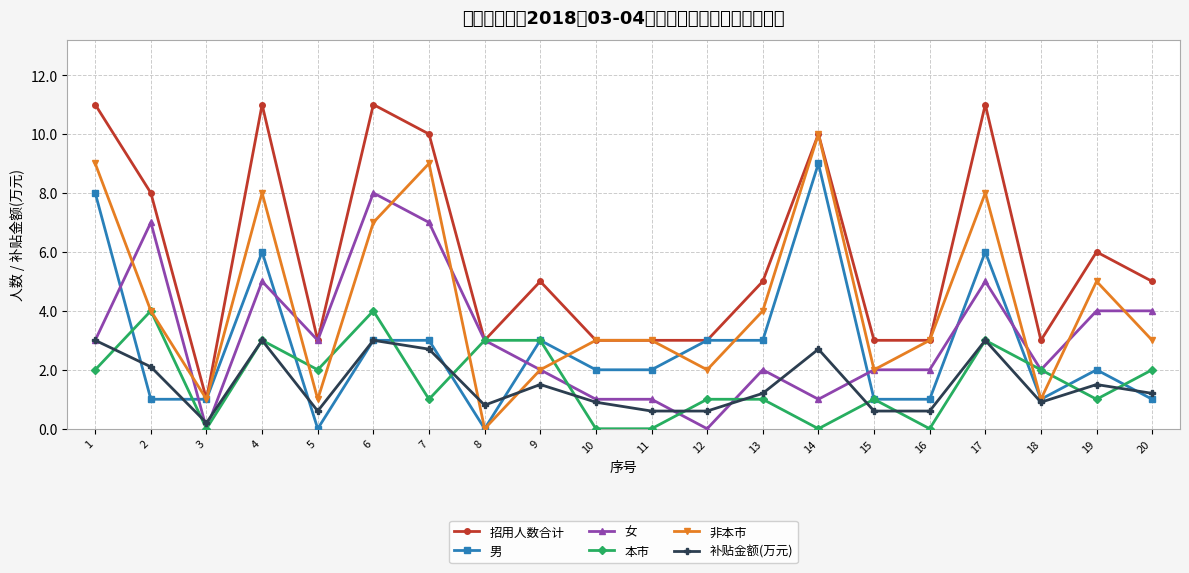

What is the value of the 非本市 point at the 15th from the left?

2.0